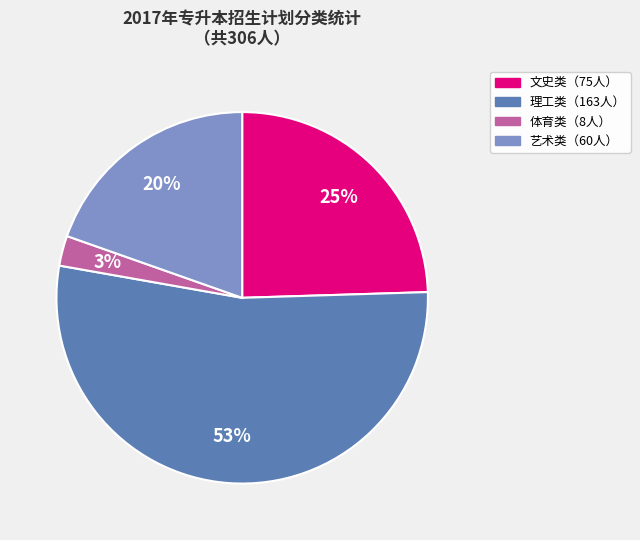

Is there any slice that represents more than half of the pie?

Yes